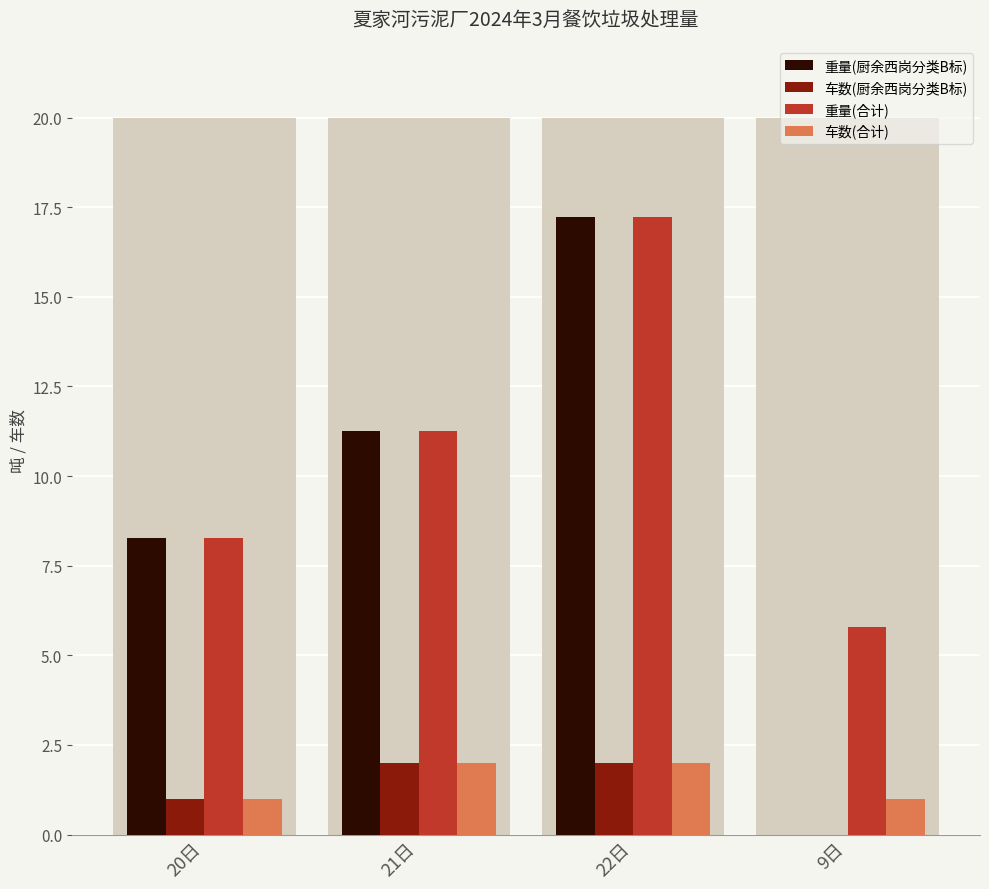

Which series has the largest total across all categories?

重量(合计)